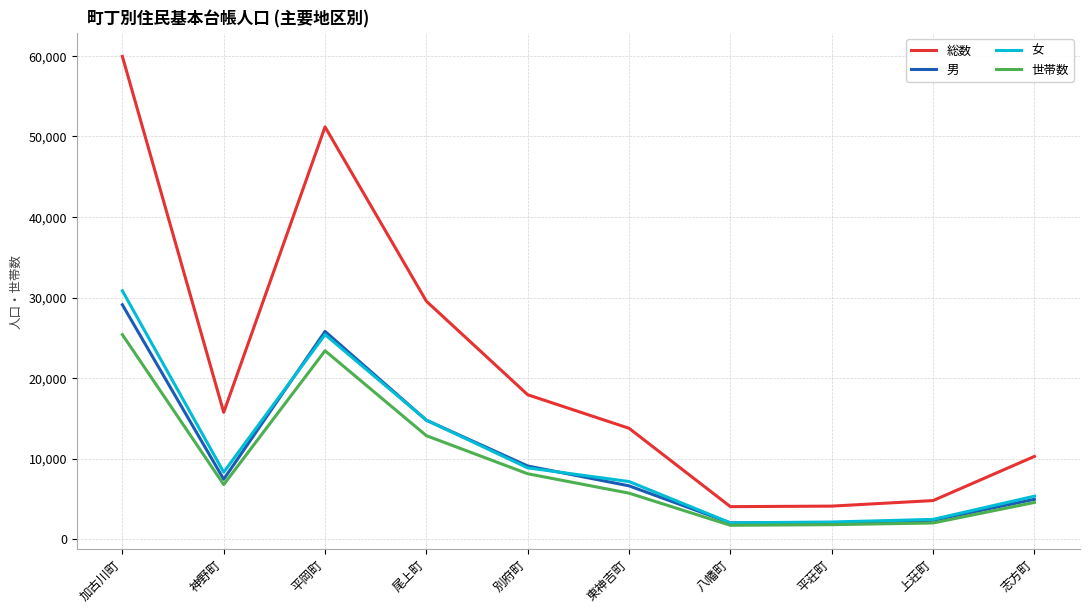

What is the sum of all 女 values?

107225